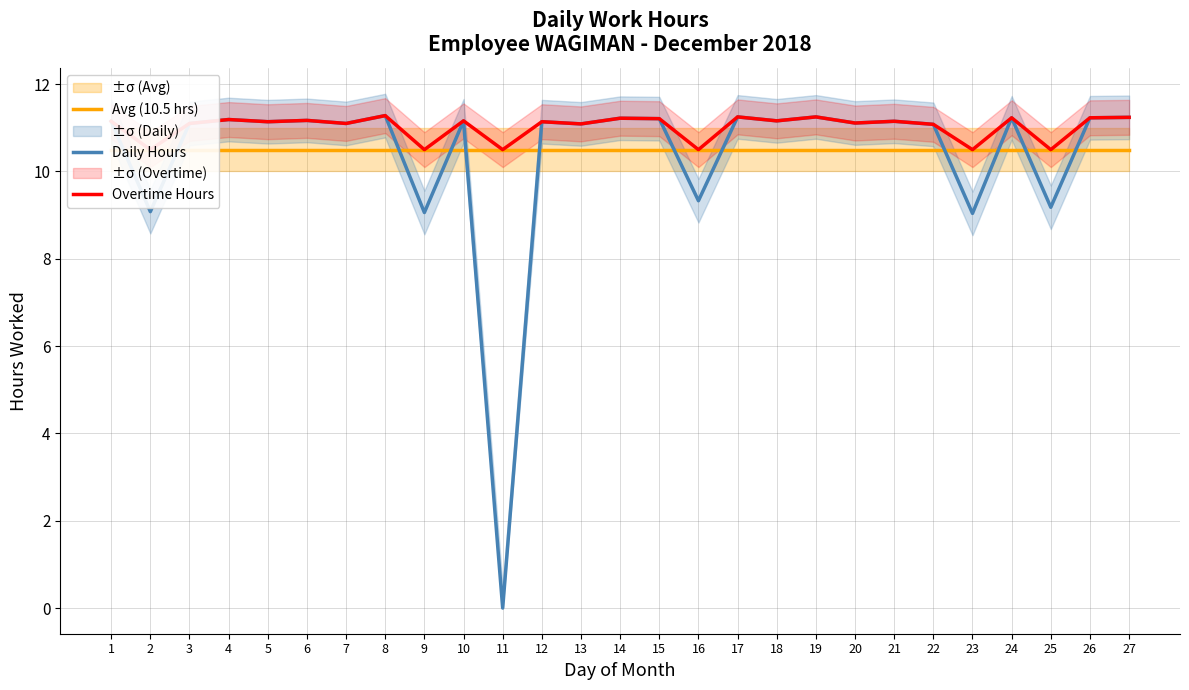

The value of Overtime Hours at 7 is 11.1. True or false?

True